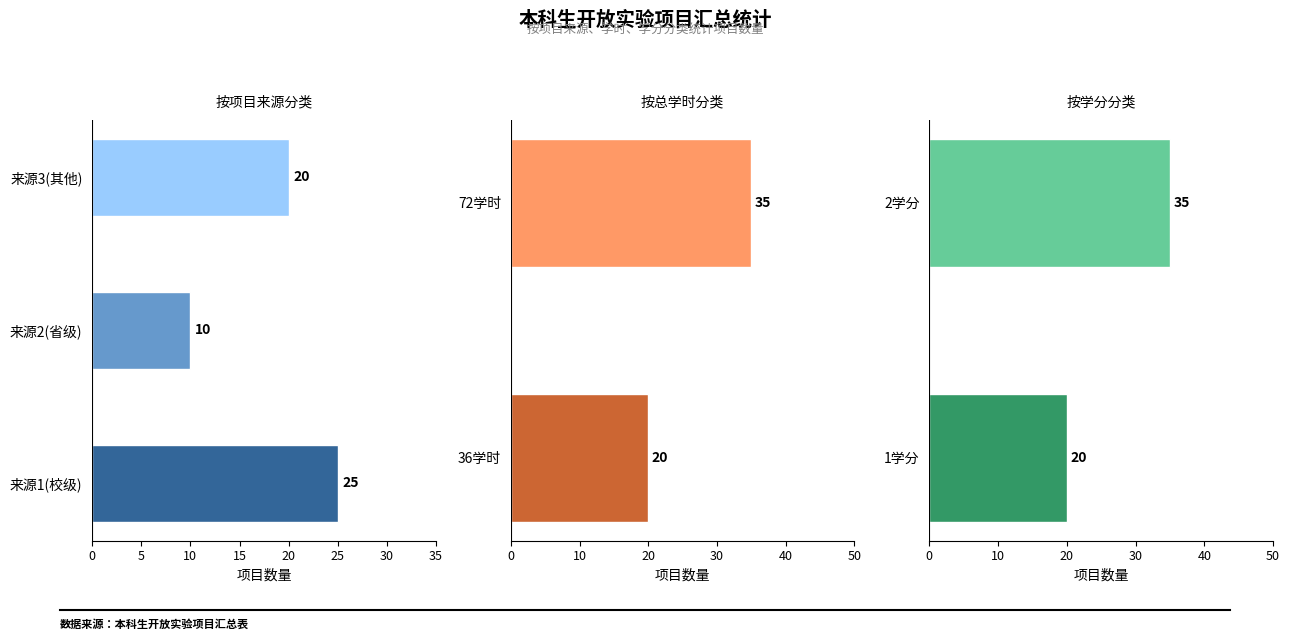

Which series has the largest range (max minus min)?

学时36